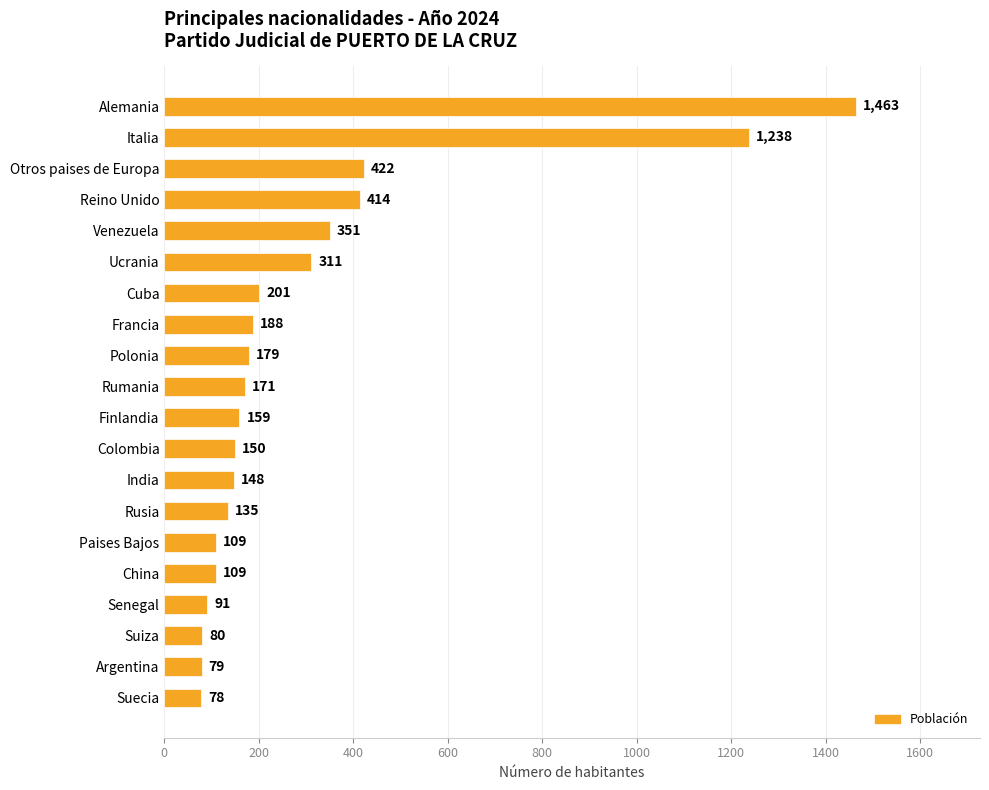

Which label corresponds to the smallest value in the chart?

Suecia